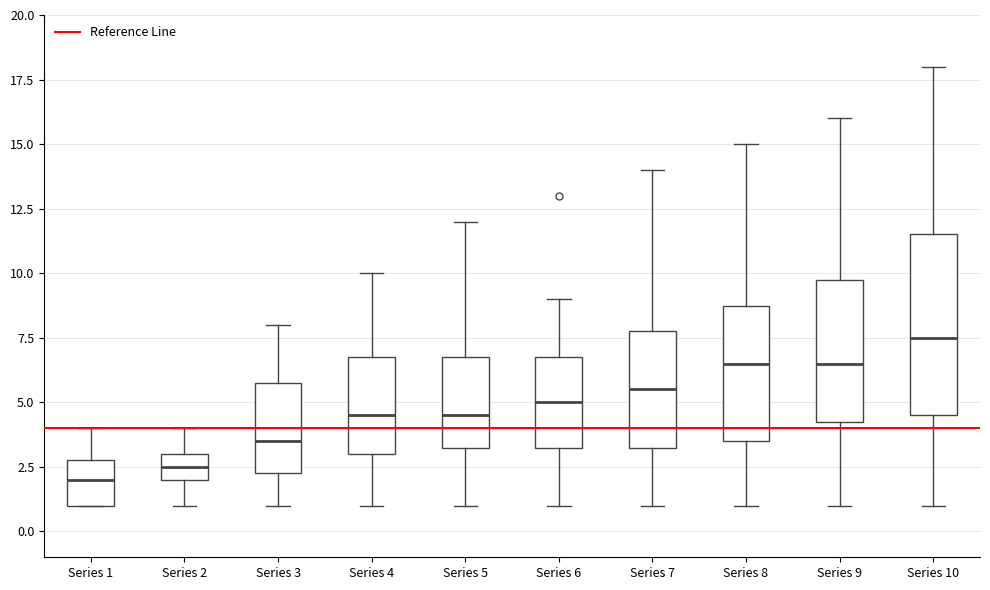

Which box has the lowest median line?

Series 1